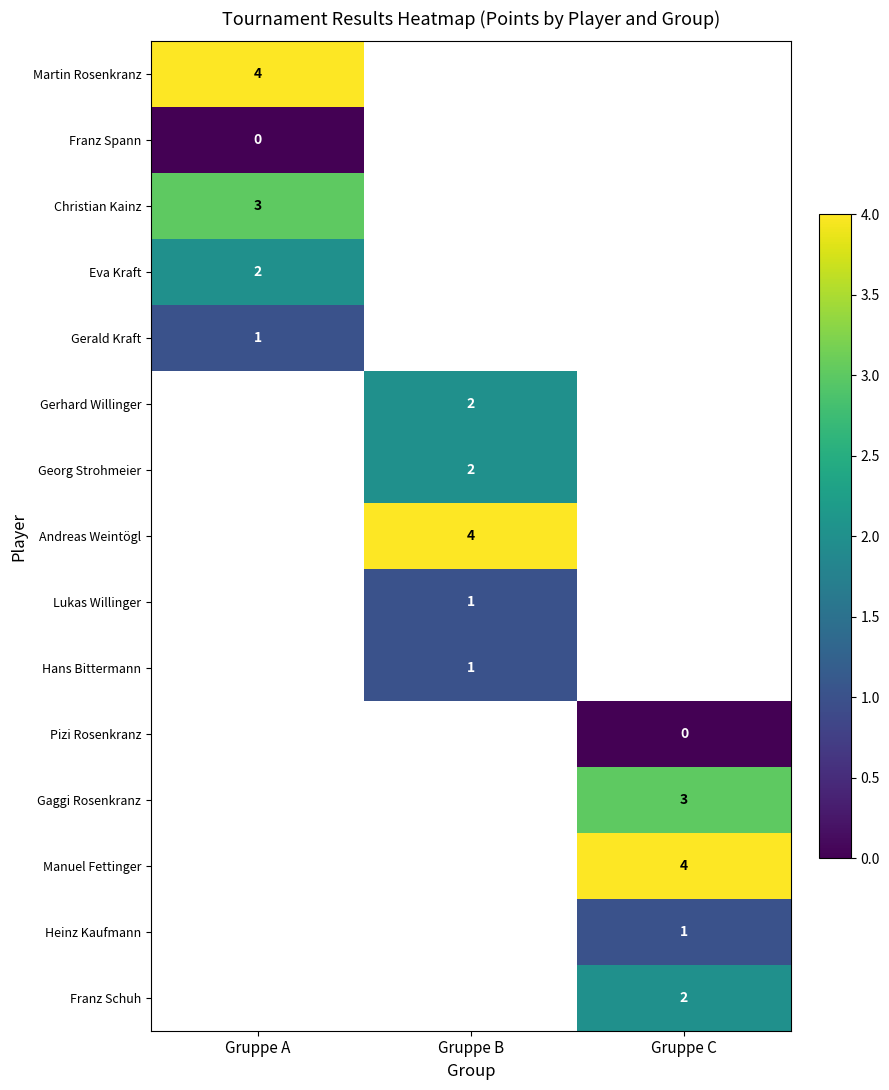

Is it true that Manuel Fettinger equals 1 at Gruppe C?

False